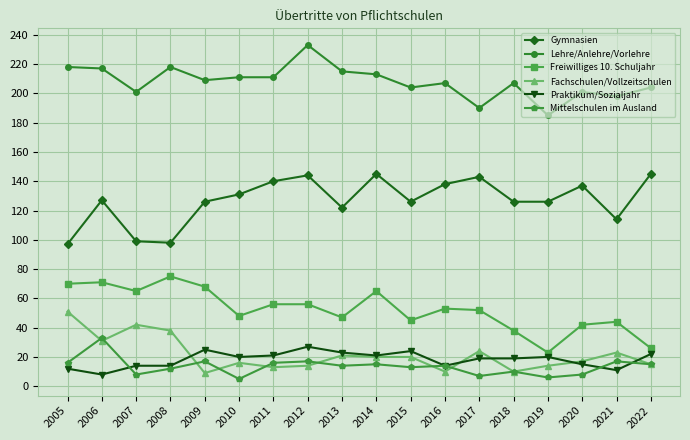

What is the difference between the highest and lowest values at 2014?

198